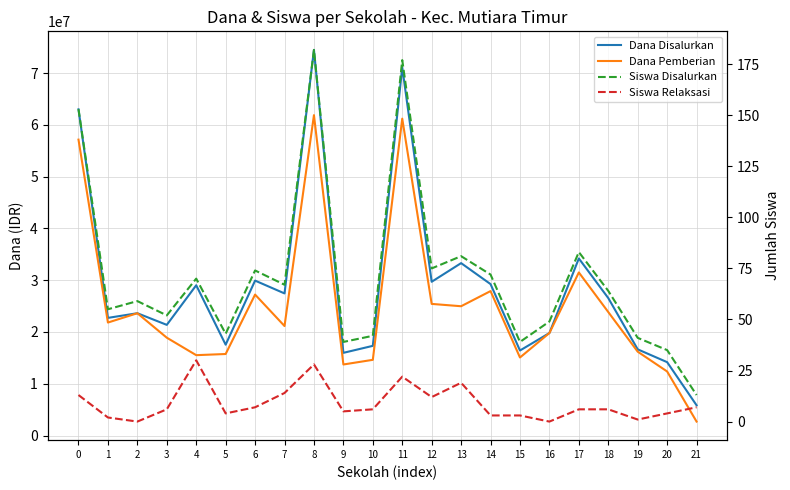

Which category has the highest value across all series?

8